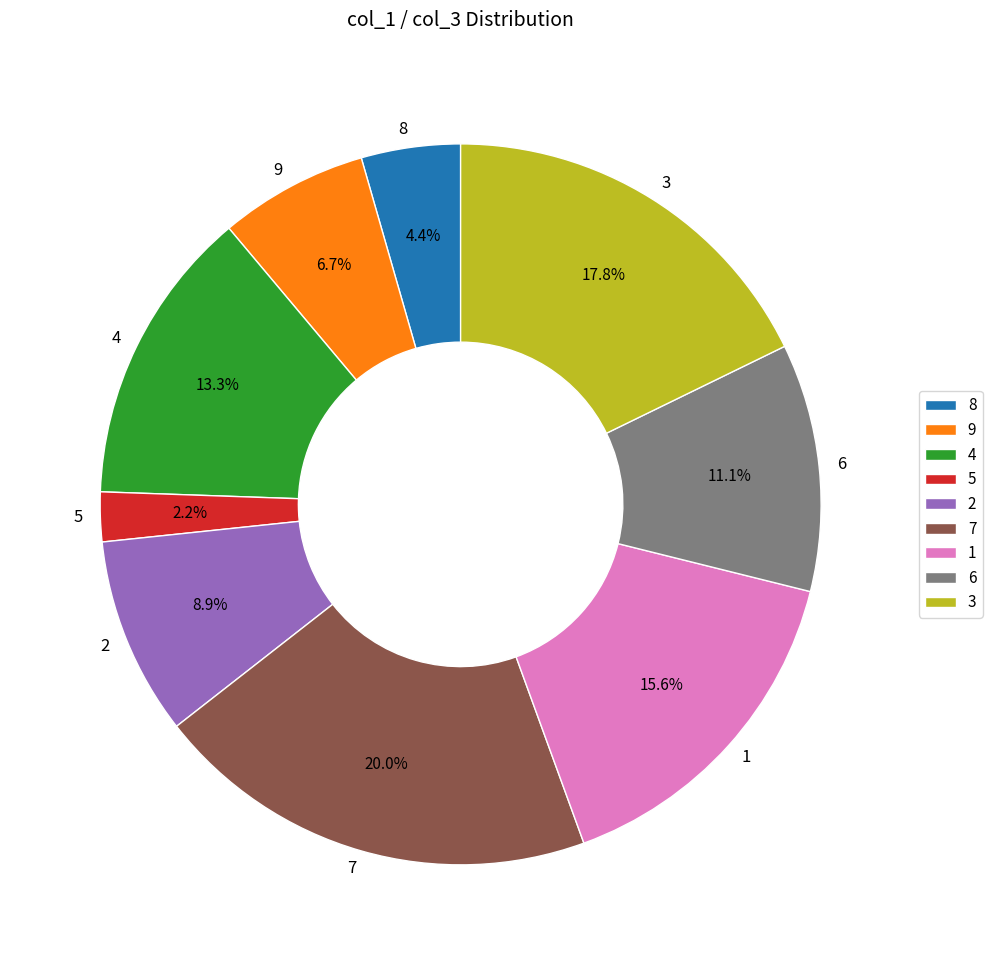

Count the number of slices in the pie.

9